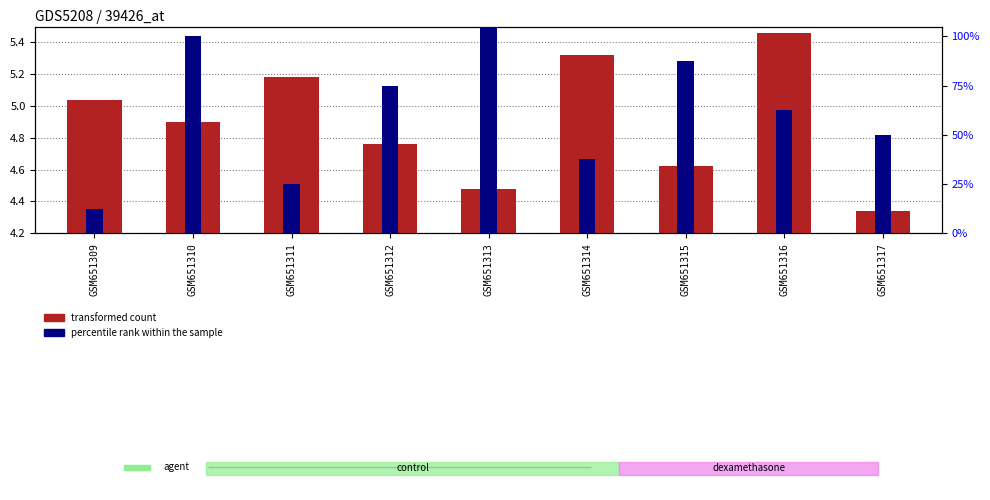

The value of percentile rank within the sample at GSM651317 is 85.8. True or false?

False